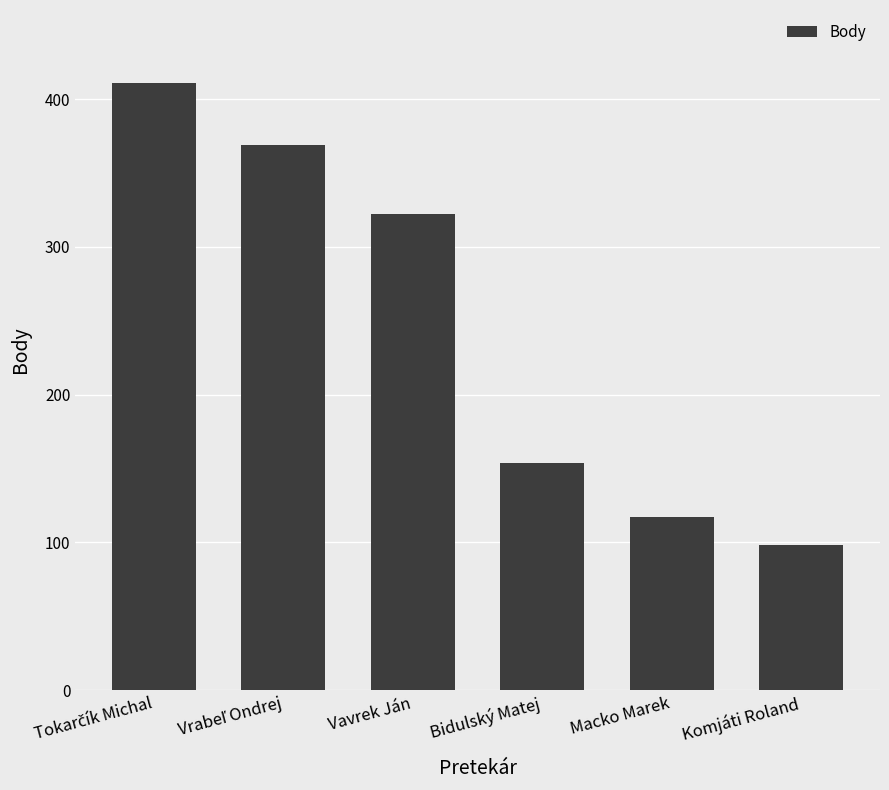

Reading left to right, what are all the values shown in this chart?

411	369	322	154	117	98